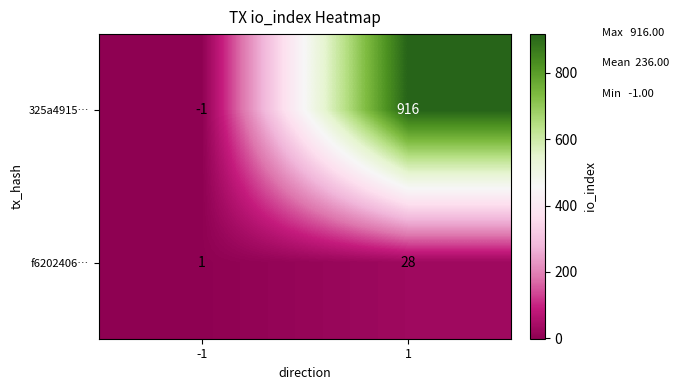

True or false: f6202406… has a value of 28 at 1.

True